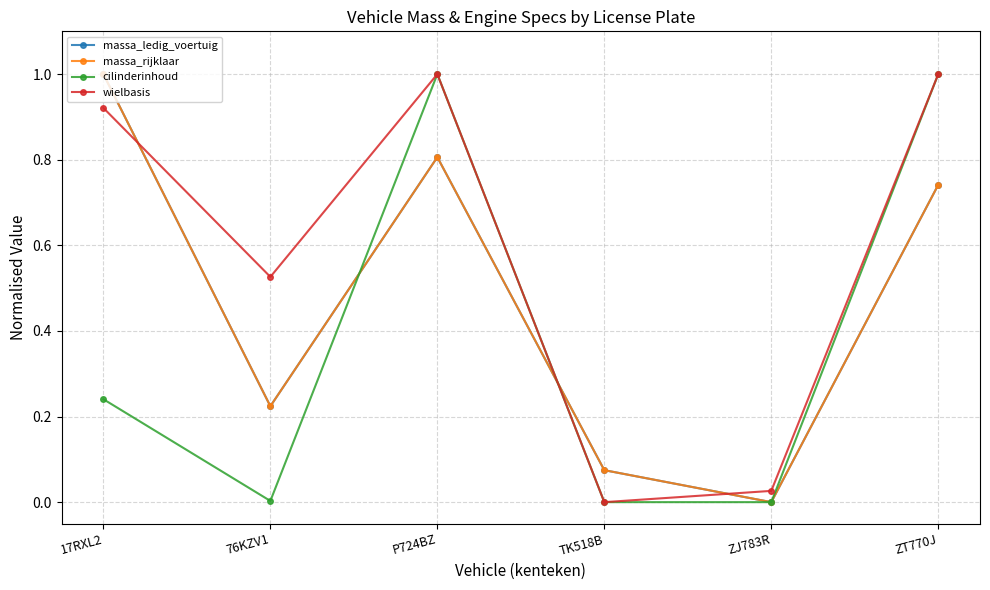

True or false: wielbasis and cilinderinhoud intersect in this chart.

False